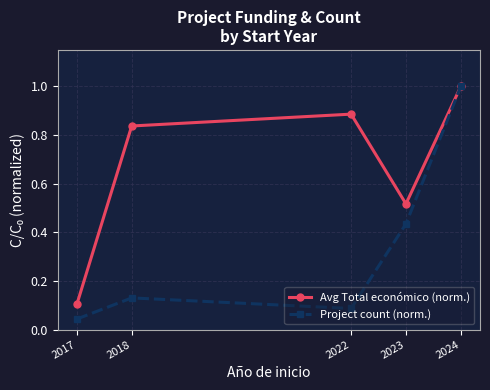

Rank the categories by Project count (norm.) value from highest to lowest.

2024, 2023, 2018, 2022, 2017